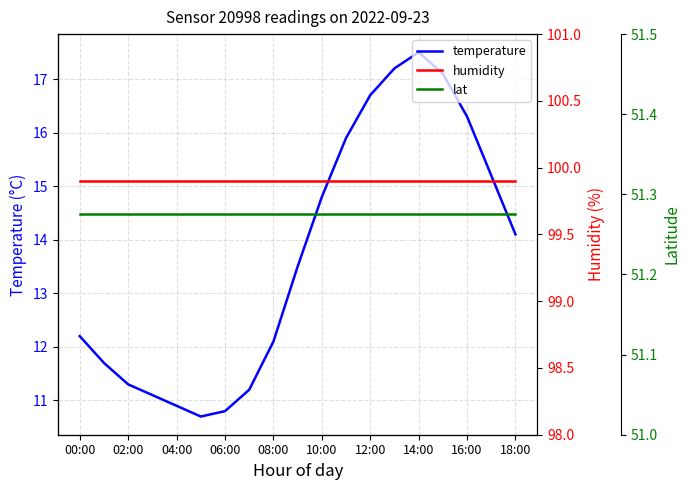

Count the number of categories in the chart.

19